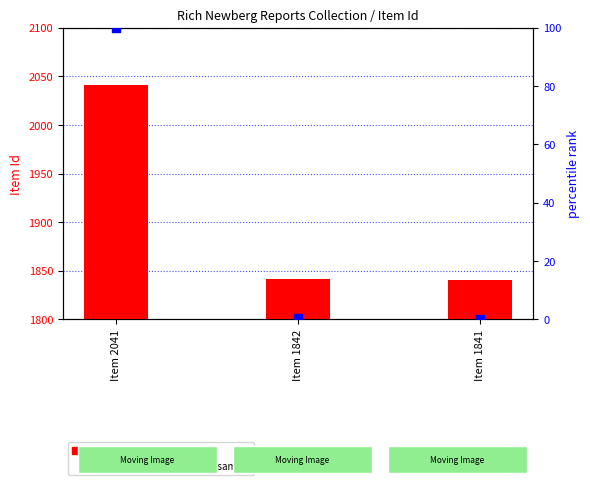

Which series has the largest Y range (max minus min)?

count